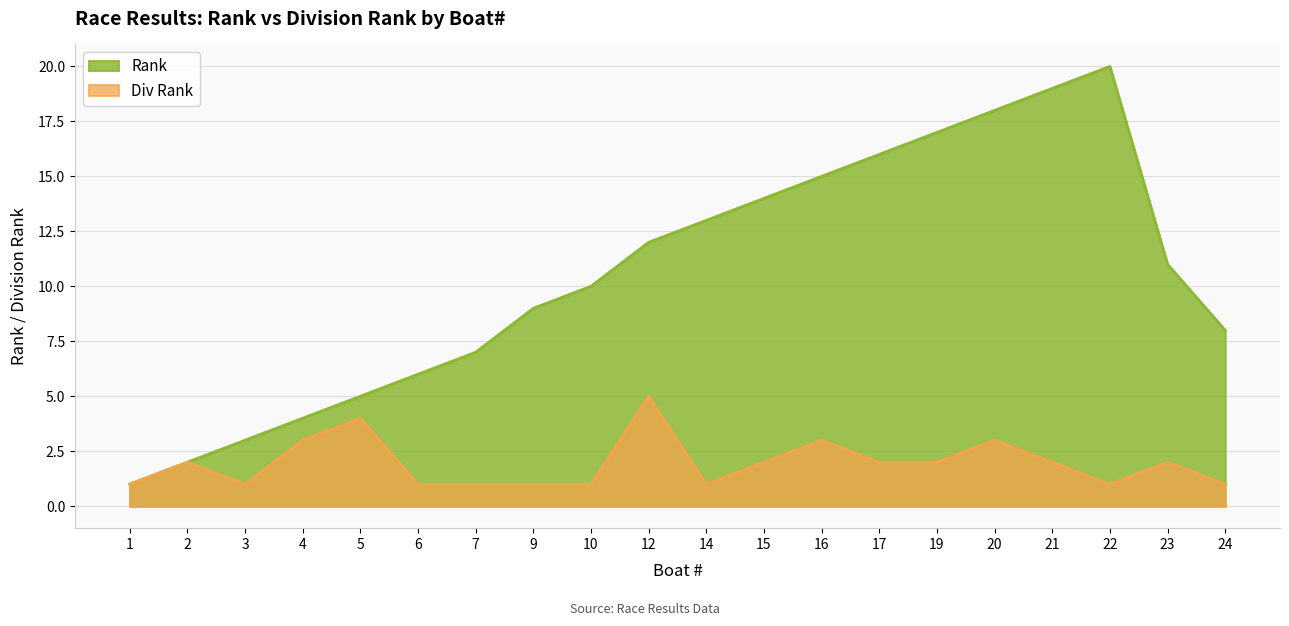

Reading left to right, extract all data points from this chart.

Rank: 1=1	2=2	3=3	4=4	5=5	6=6	7=7	9=9	10=10	12=12	14=13	15=14	16=15	17=16	19=17	20=18	21=19	22=20	23=11	24=8
Div Rank: 1=1	2=2	3=1	4=3	5=4	6=1	7=1	9=1	10=1	12=5	14=1	15=2	16=3	17=2	19=2	20=3	21=2	22=1	23=2	24=1